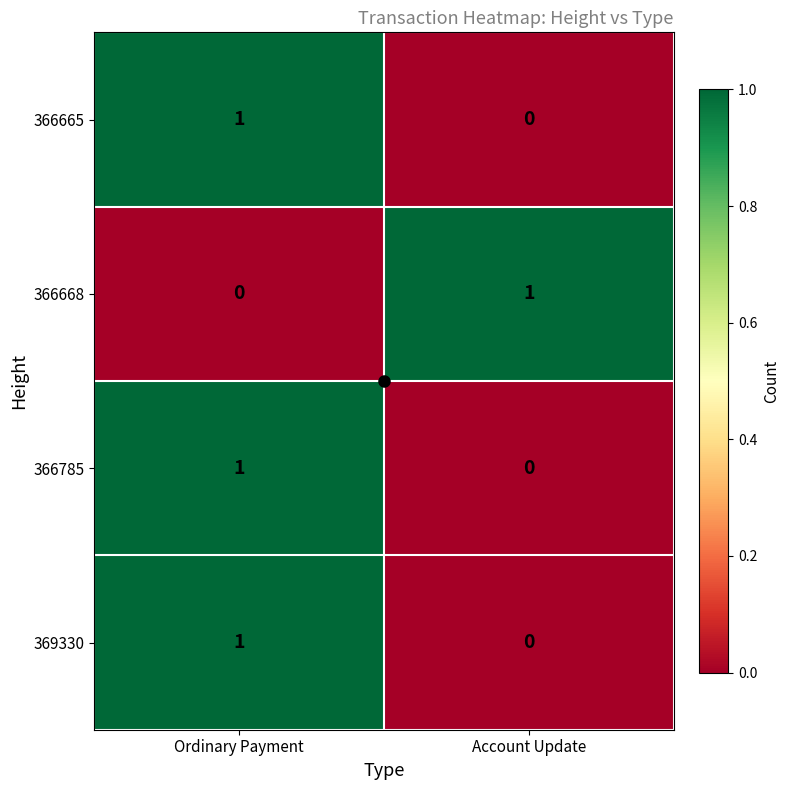

At which category is the sum across all series the highest?

Ordinary Payment